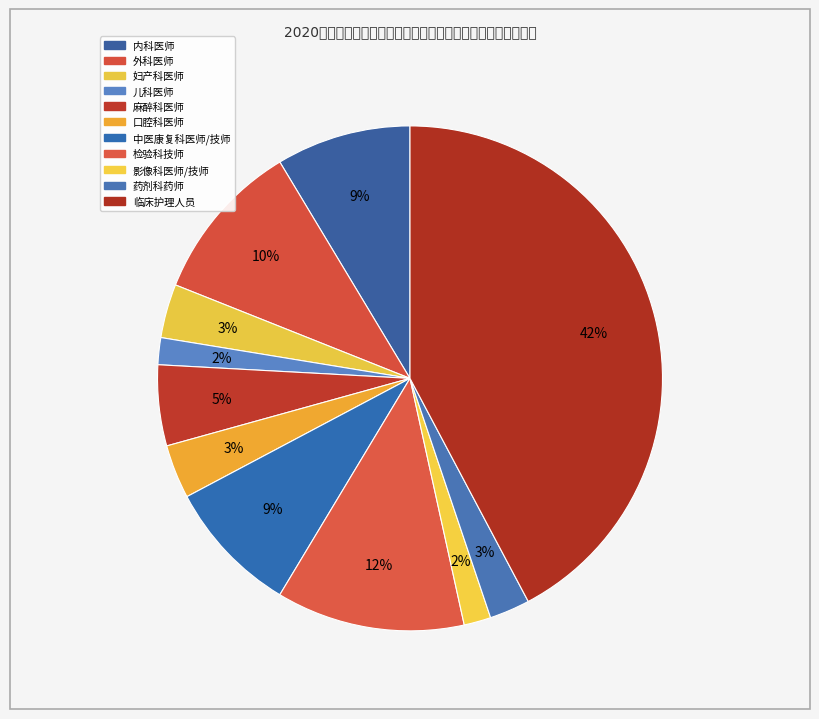

Count the number of slices in the pie.

11